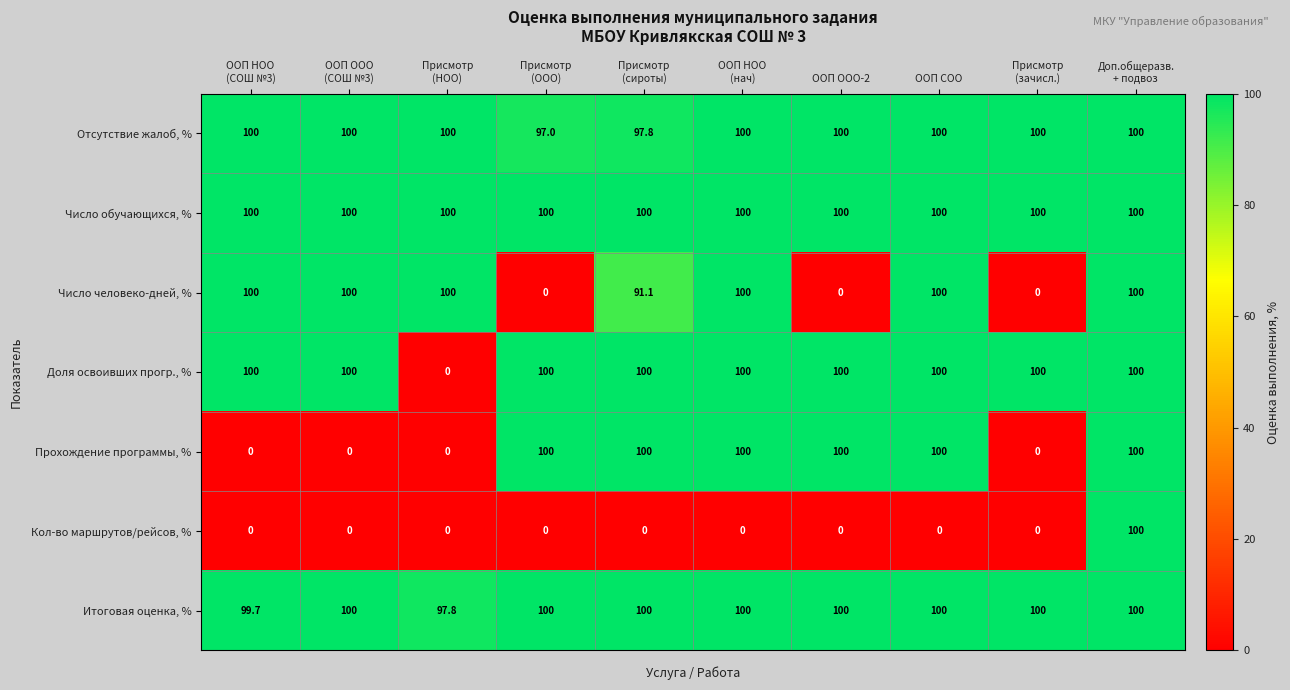

Count the number of data series in this chart.

7